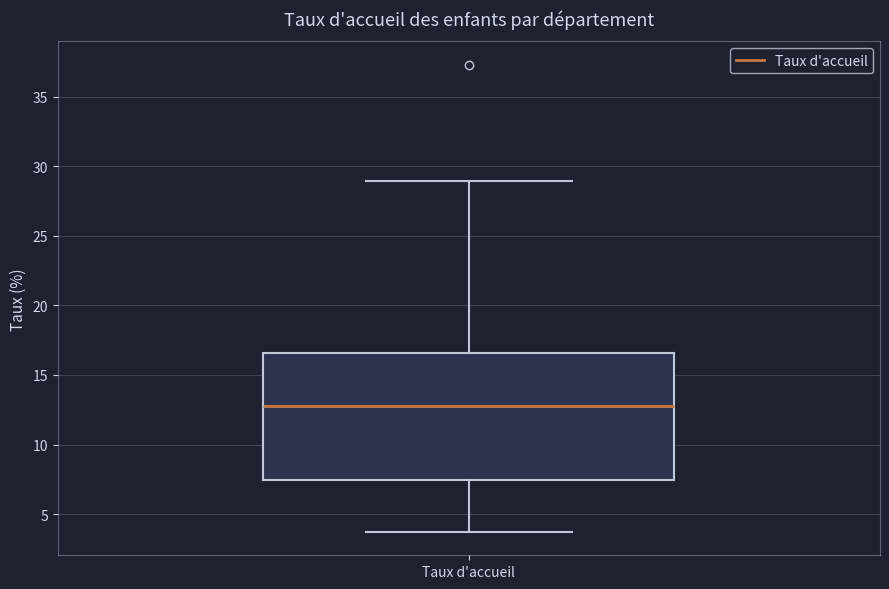

Transcribe this box plot: give where the median line is, the range the box spans, and where the two whiskers end, as read against the y-axis. The values are not printed on the chart, so give them approximately, as read against the axis.

median 13.0, box 7.5 to 16.5, whiskers 3.5 to 29.0